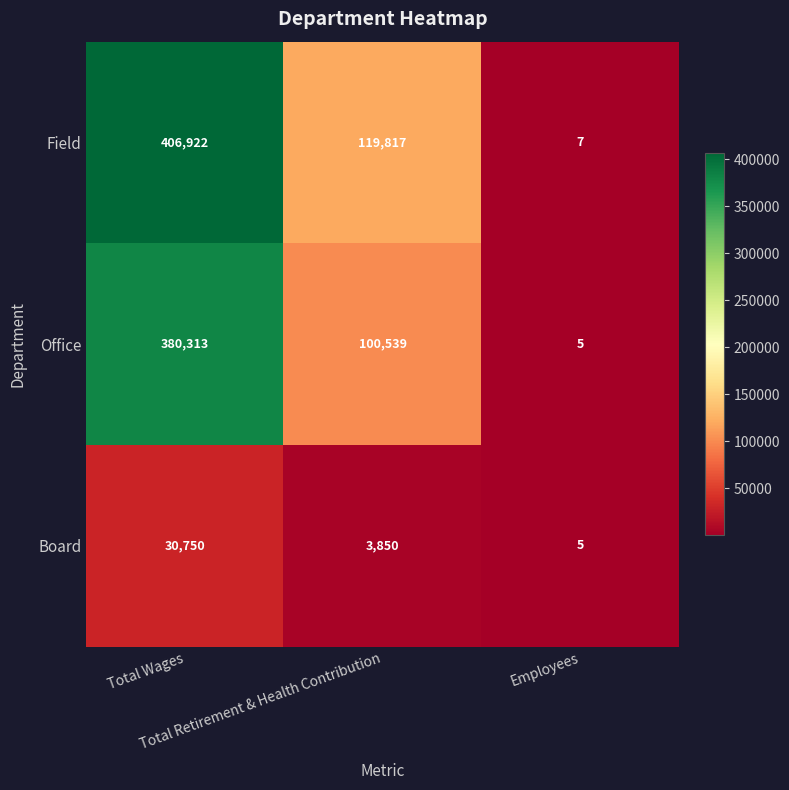

At how many categories does at least one series exceed 178212?

1